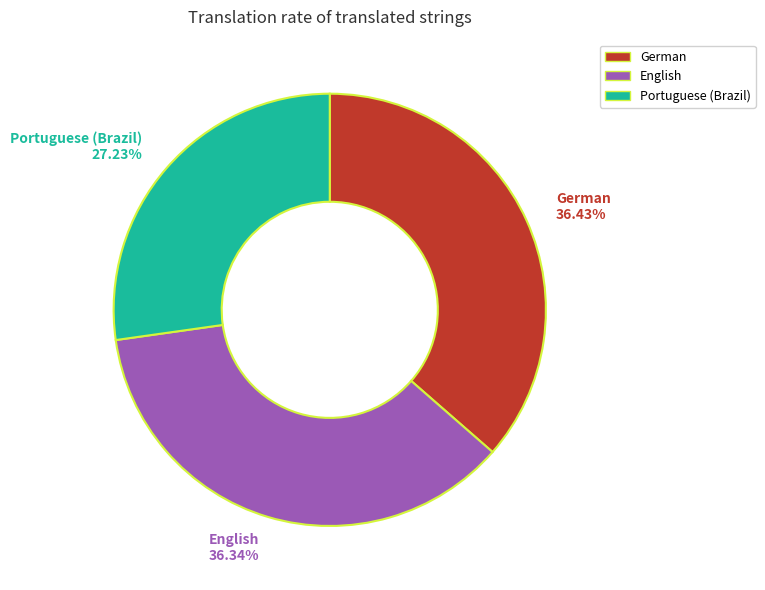

Combined, what portion of the pie is Portuguese (Brazil) and English?

63.6%